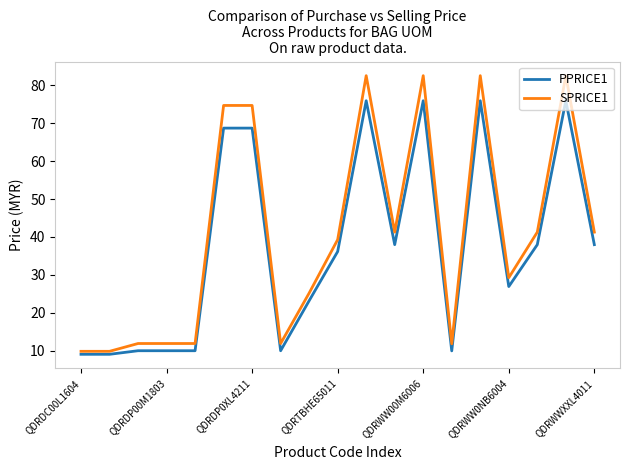

Which series has the largest range (max minus min)?

SPRICE1